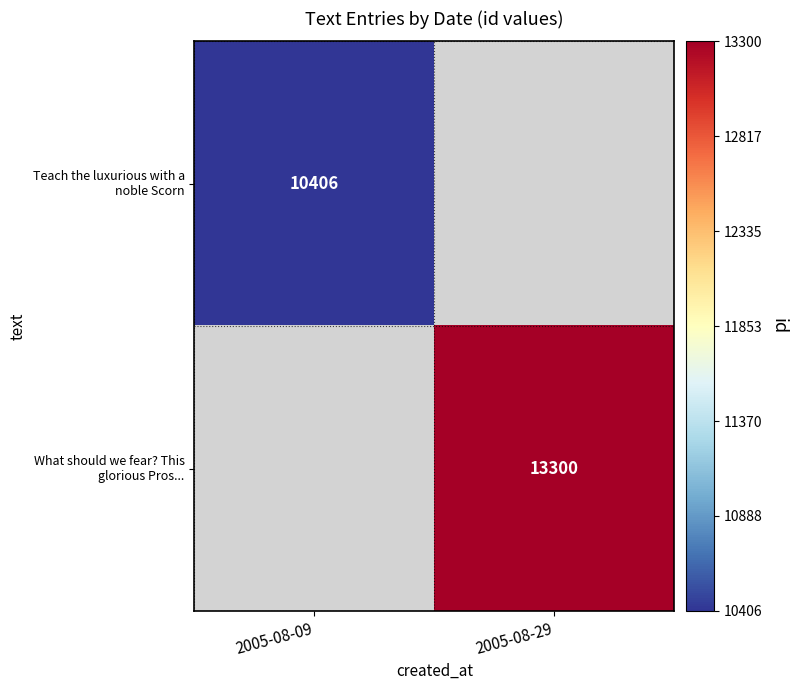

Rank the series by their maximum value, from lowest to highest.

Teach the luxurious with a noble Scorn, What should we fear? This glorious Pros...